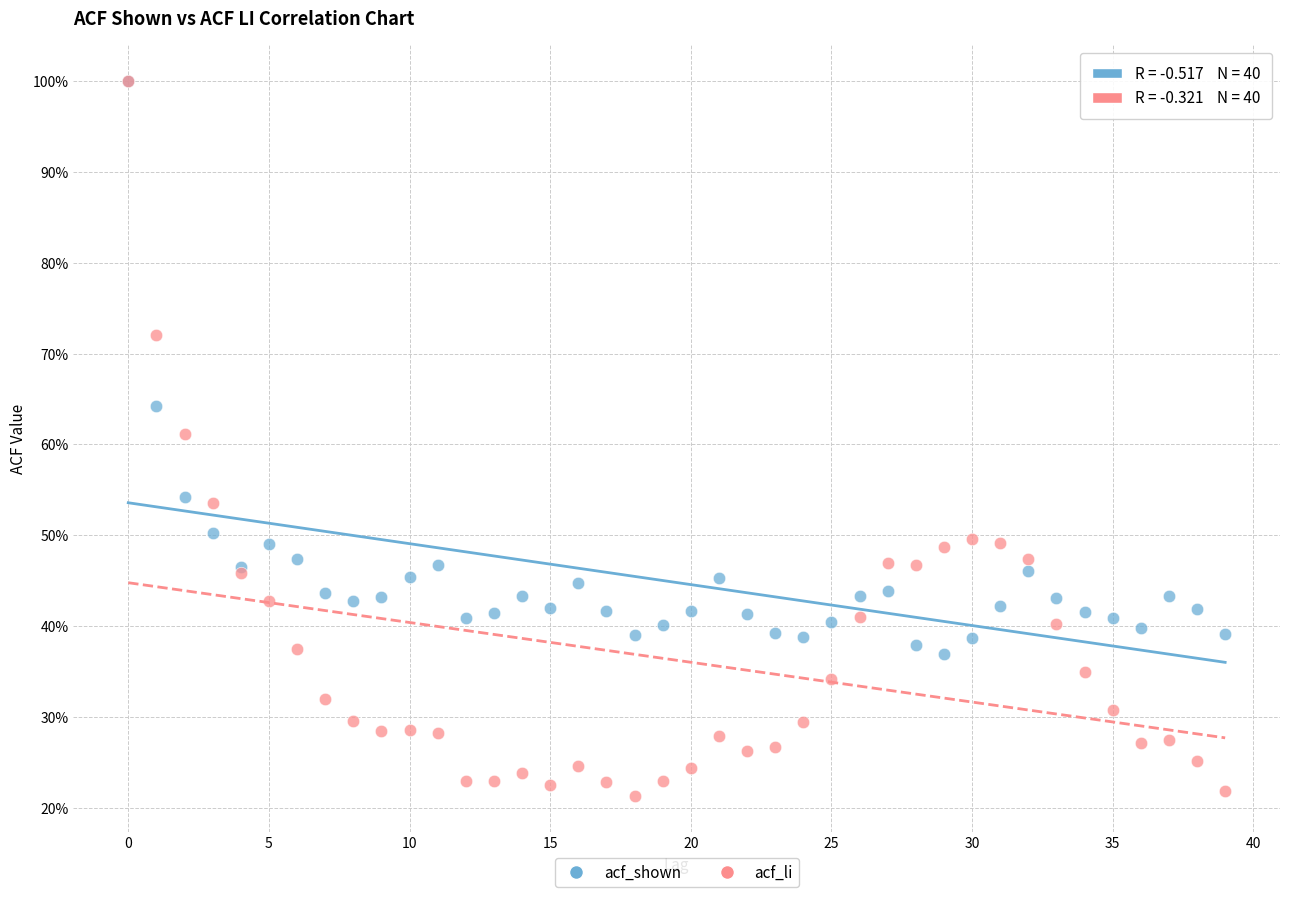

What are all the series names shown in the legend?

acf_shown, acf_li